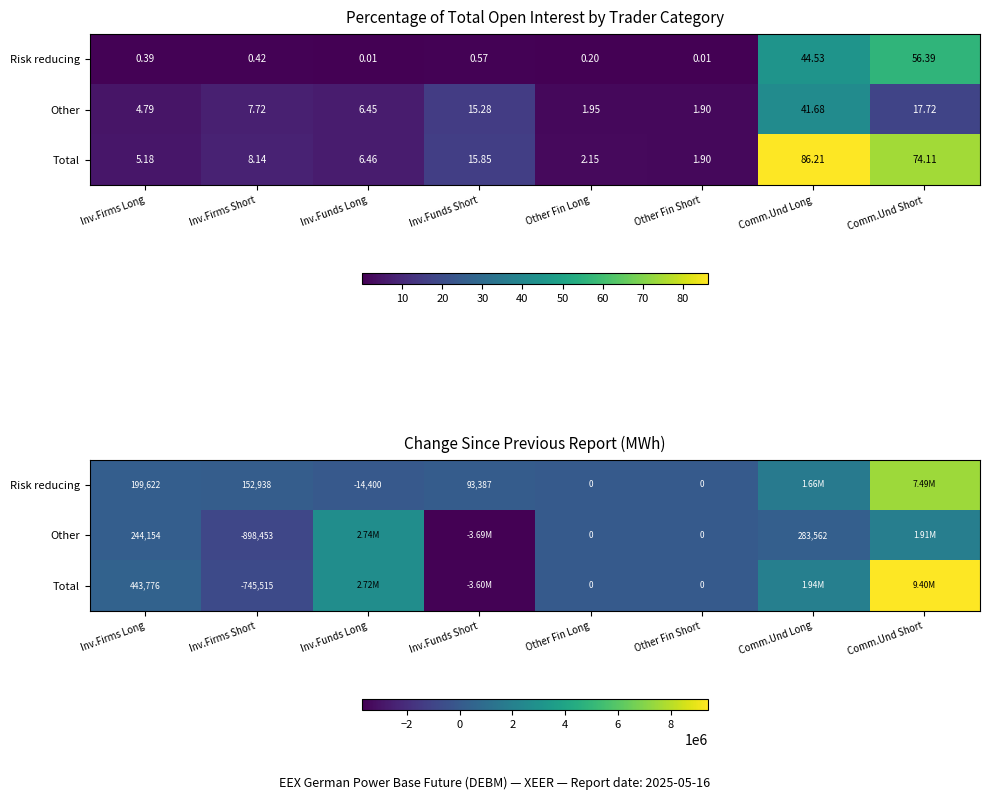

Is it true that Total equals -745515 at Inv.Firms Short?

True